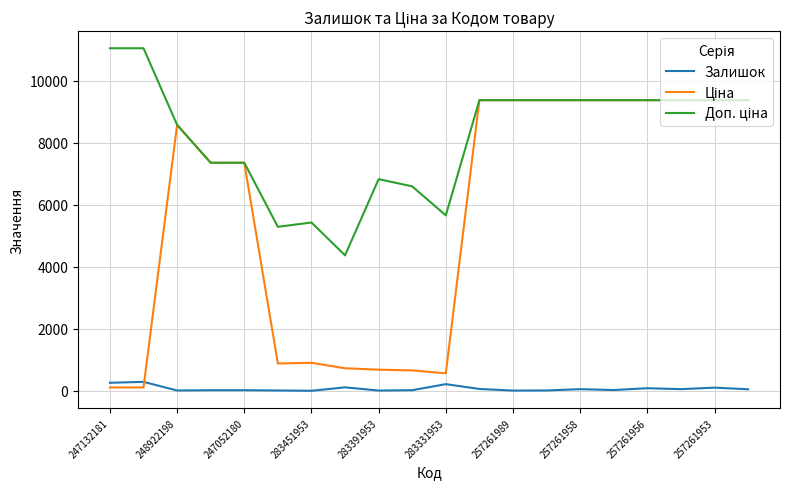

How many lines are shown in the chart?

3